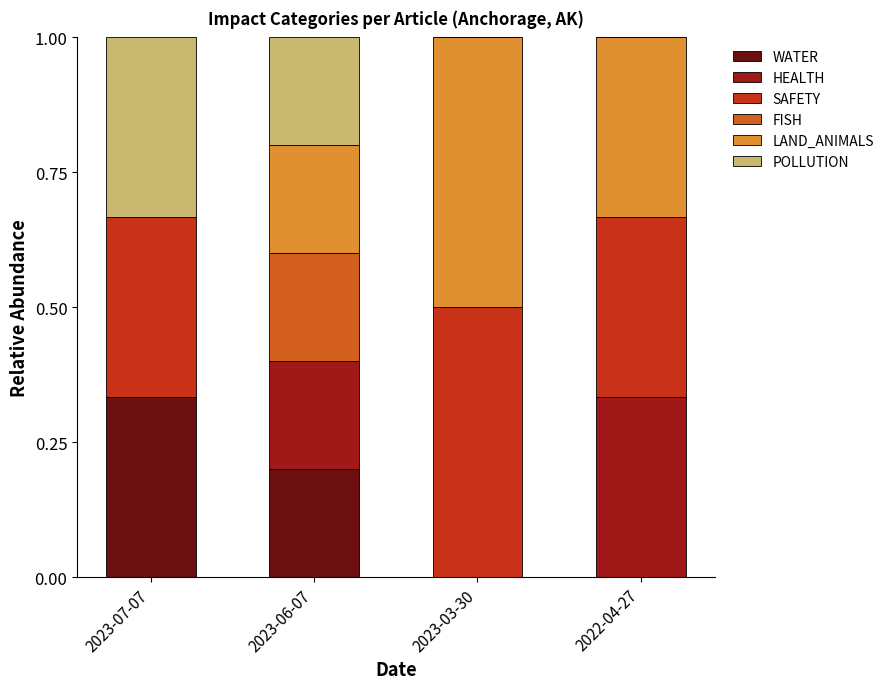

Does the chart contain stacked bars?

Yes